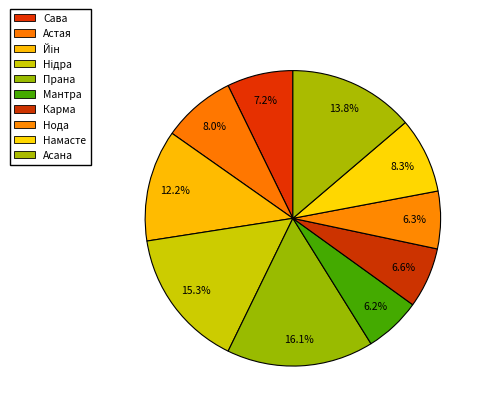

Is the sum of Нода and Асана greater than half?

No